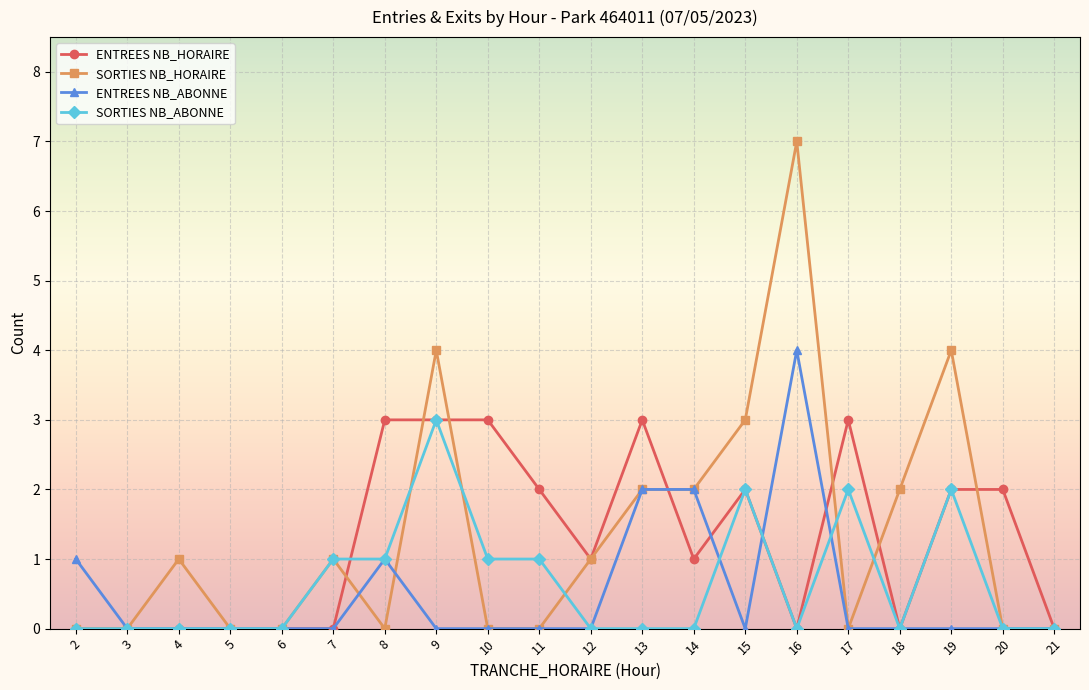

The ENTREES NB_HORAIRE series shows 0 at 4. True or false?

True